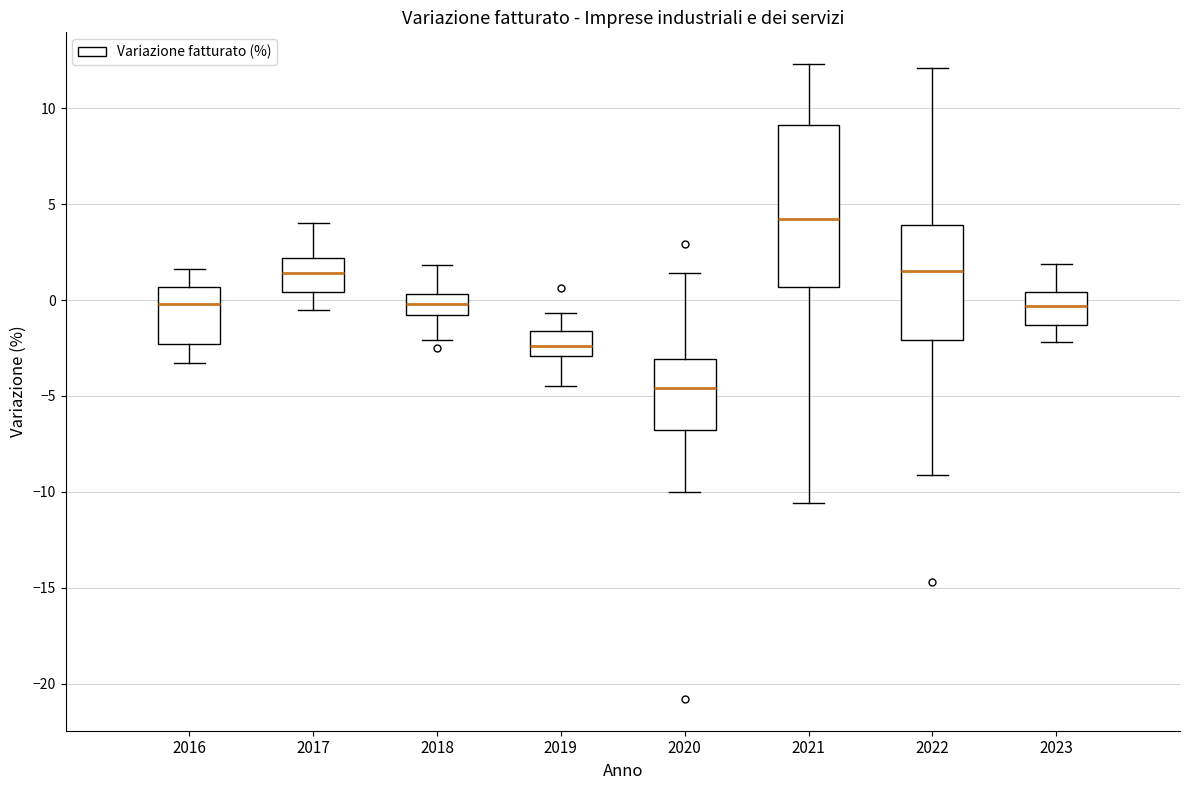

Which box has the lowest median line?

2020